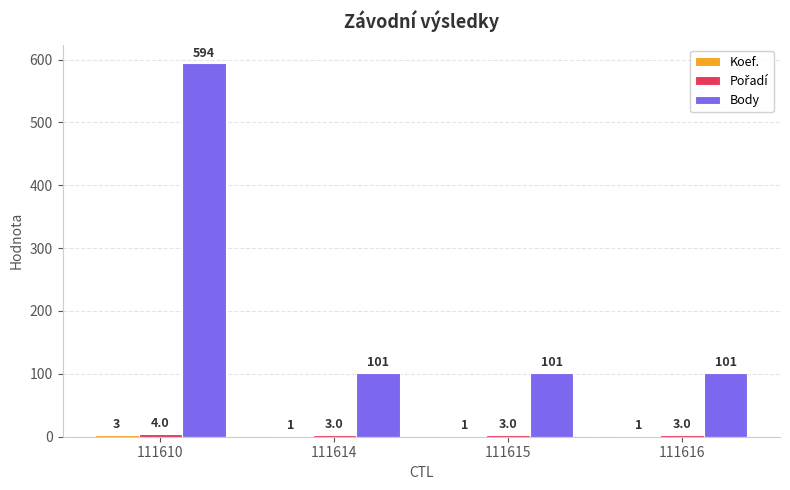

The Body series shows 45 at 111615. True or false?

False